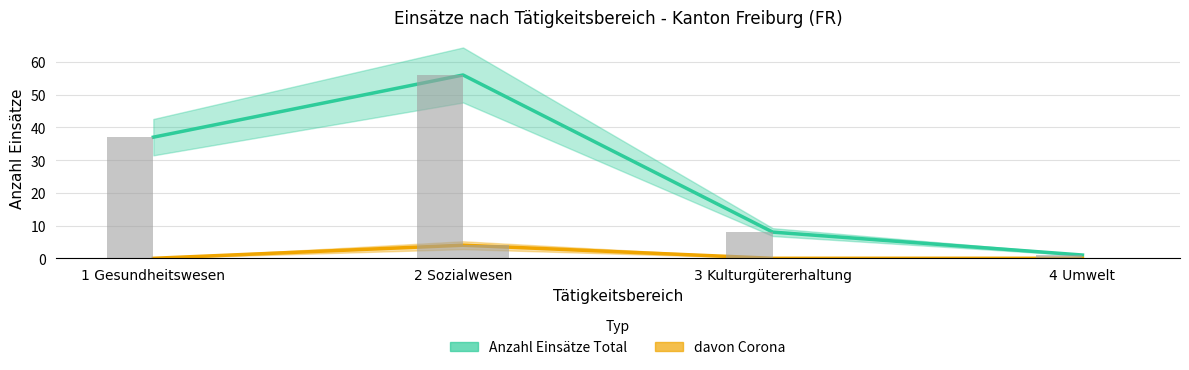

Between 3 Kulturgütererhaltung and 2 Sozialwesen, which is larger?

2 Sozialwesen